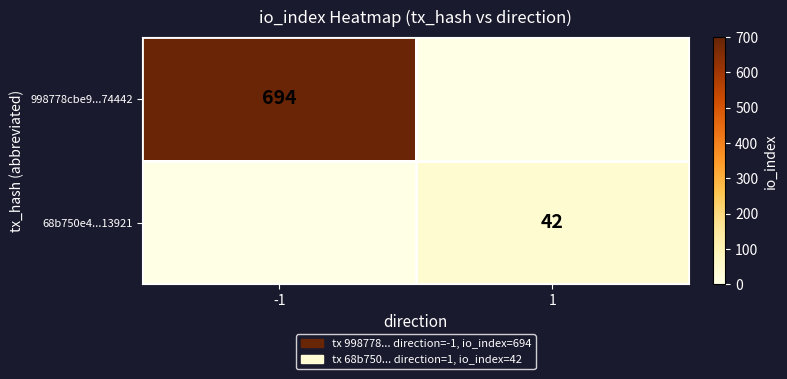

At how many categories does at least one series exceed 395?

1